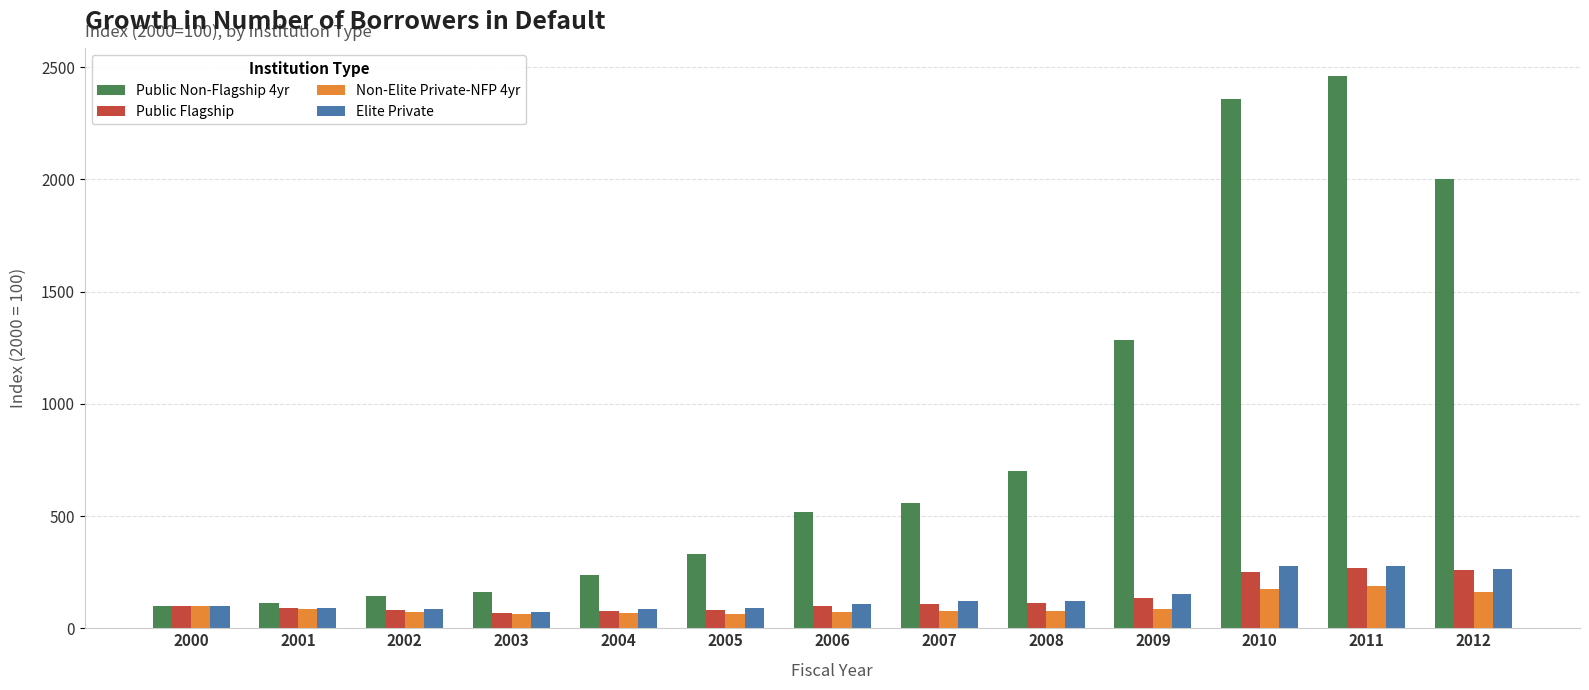

What is the difference between the highest and lowest values at 2011?

2274.2